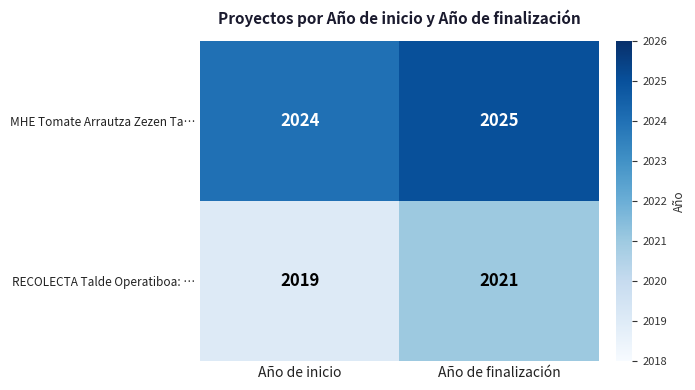

Which series has the largest range (max minus min)?

RECOLECTA Talde Operatiboa: …